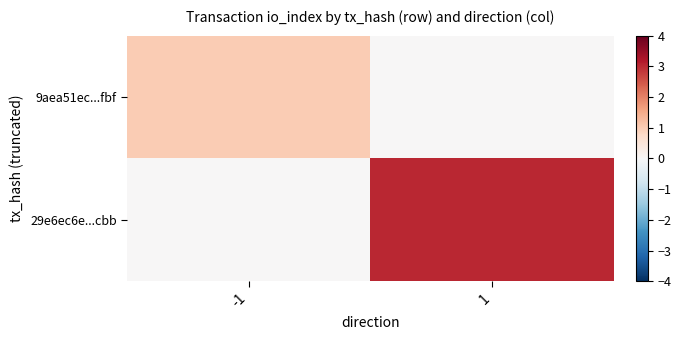

Reading left to right, list all the values displayed in this chart.

9aea51ec...fbf: -1=1	1=0
29e6ec6e...cbb: -1=0	1=3